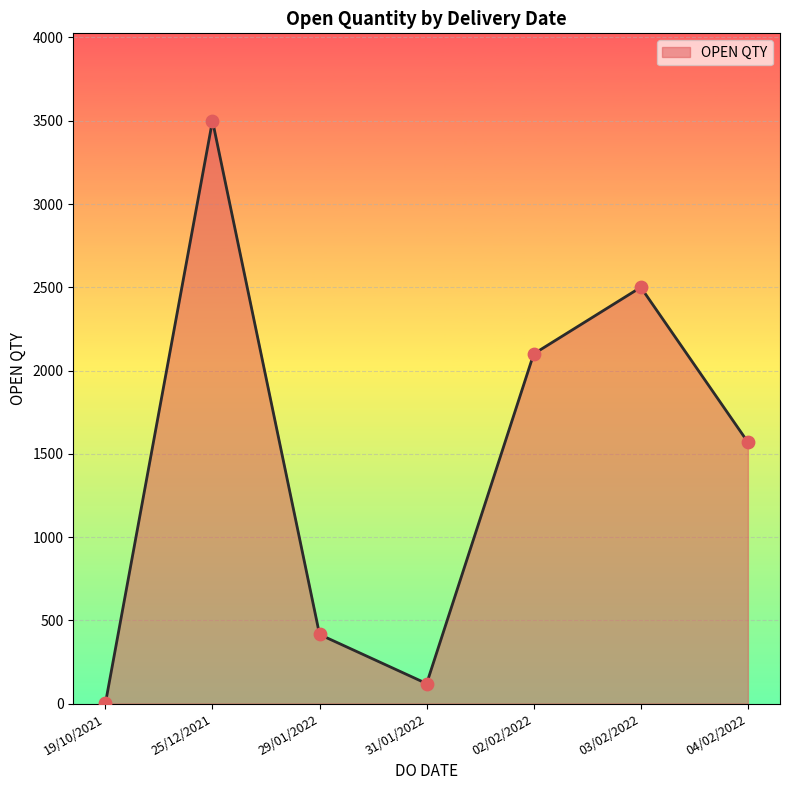

What is the change in value from 19/10/2021 to 25/12/2021?

+3499